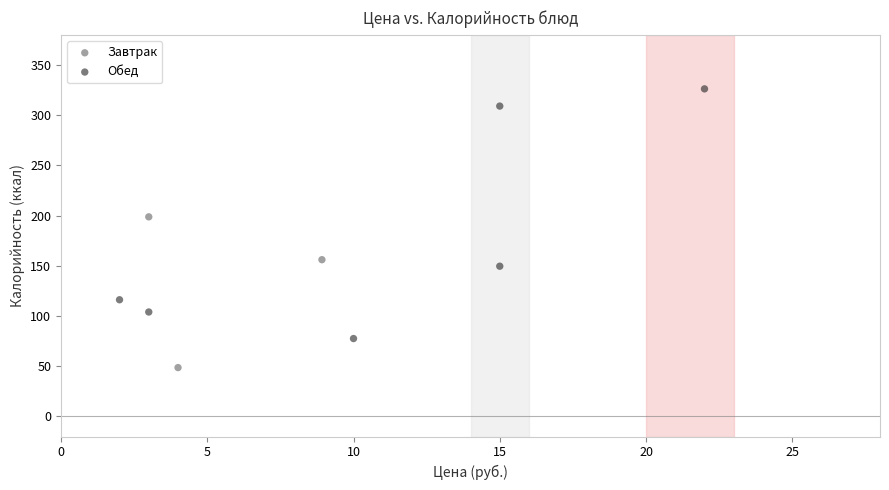

Which series contains the highest Y value?

Обед